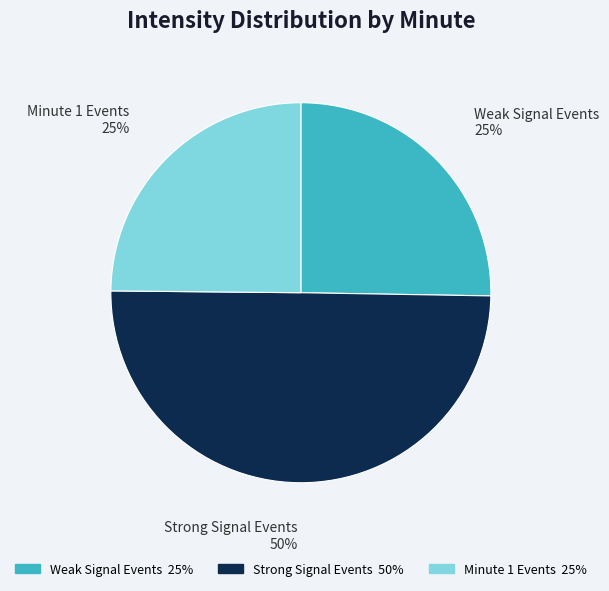

Does Weak Signal Events 25% account for over 50% of the chart?

No